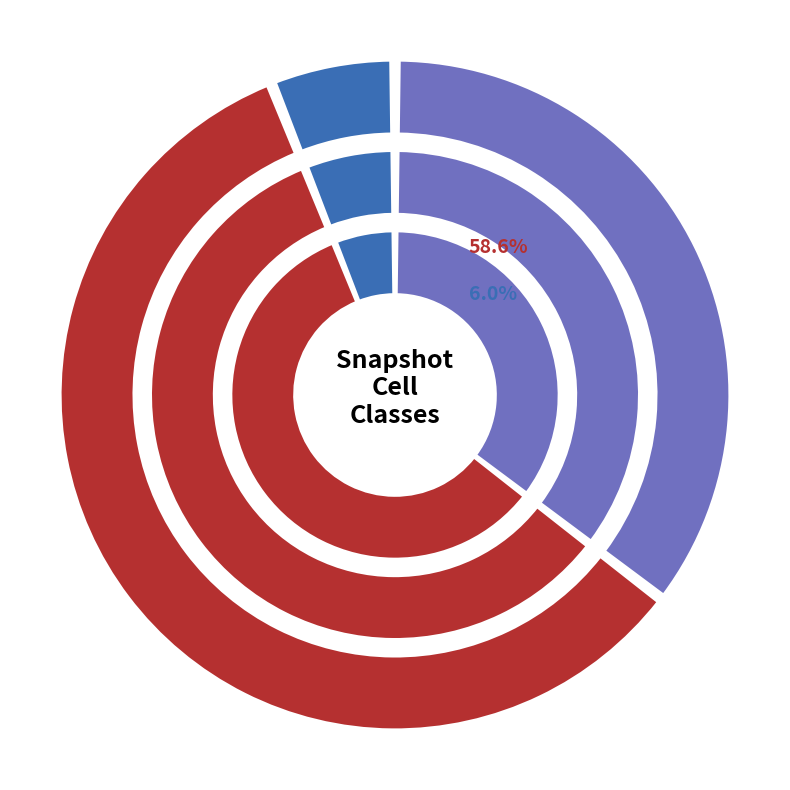

How many segments does this pie chart have?

5